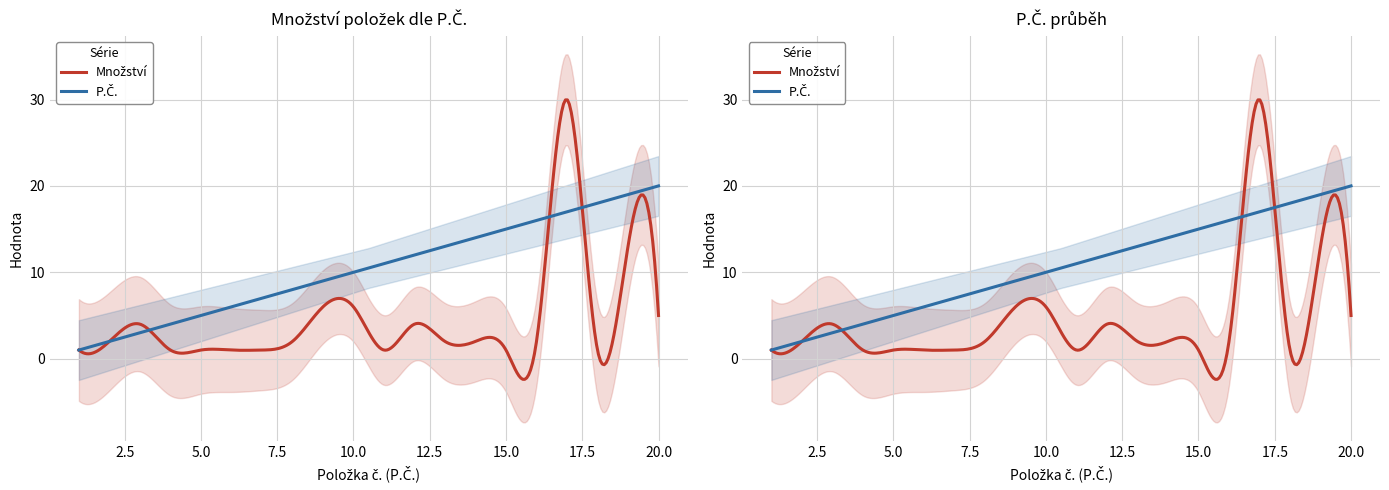

Rank the series at 20 from highest to lowest value.

P.Č. (položka č.), Množství (ks/m2/m)